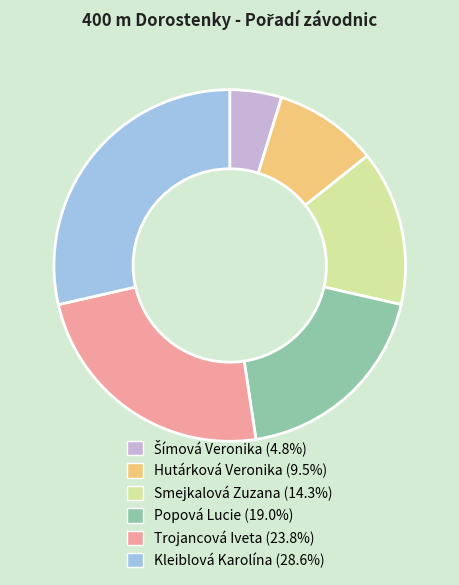

Which has a higher value, Trojancová Iveta or Smejkalová Zuzana?

Trojancová Iveta